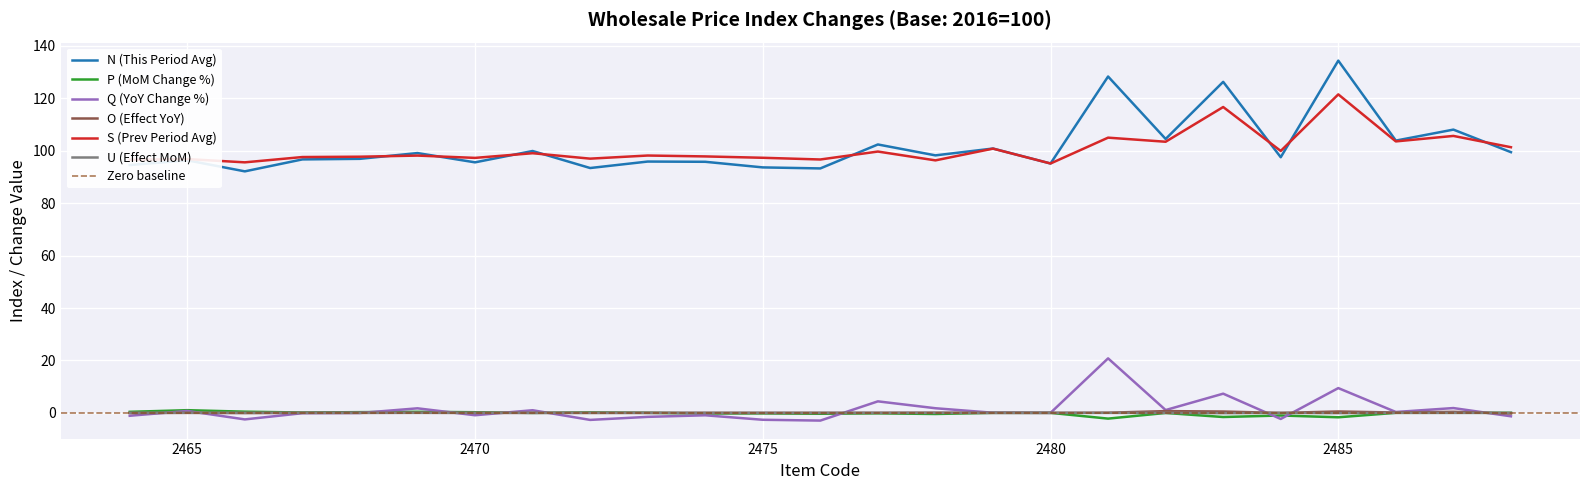

True or false: P (MoM Change %) and S (Prev Period Avg) cross at least once.

False